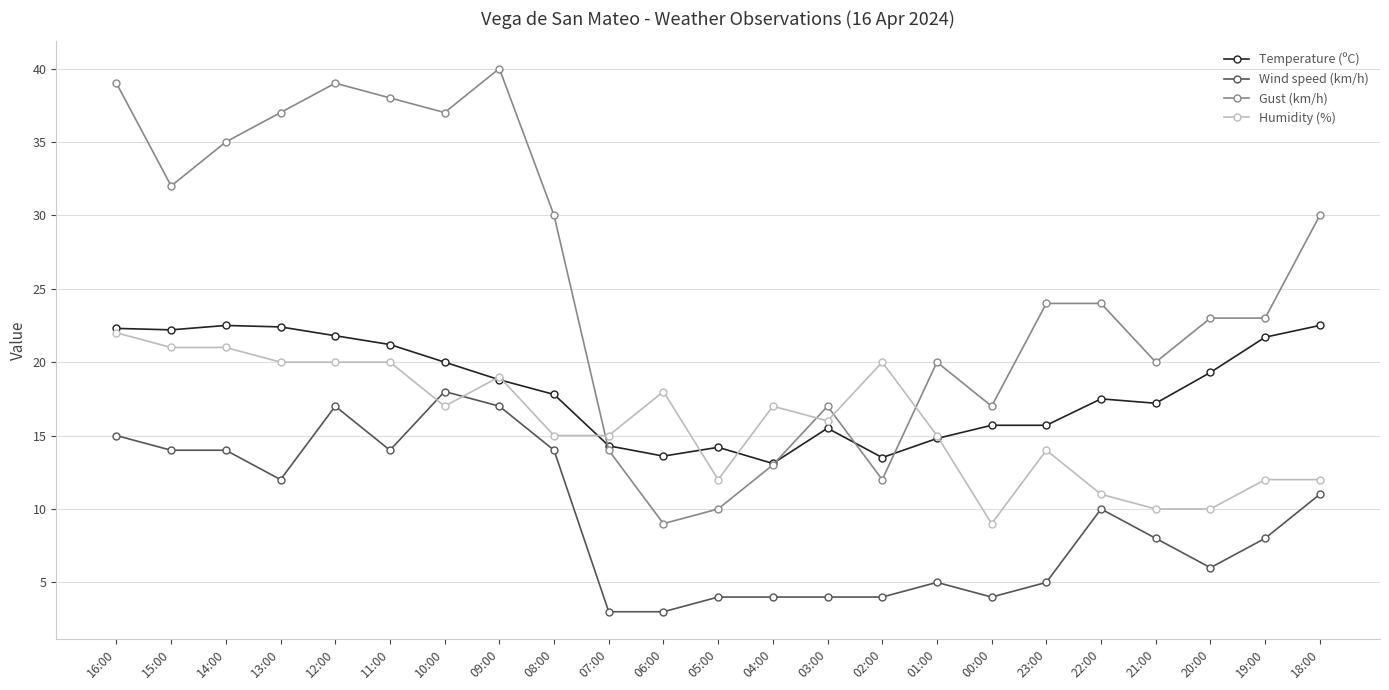

Is the value of Wind speed (km/h) at 02:00 greater than the value of Humidity (%) at 02:00?

No